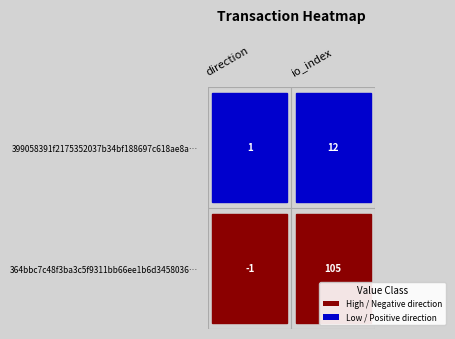

Reading left to right, extract all data points from this chart.

364bbc7c48f3ba3c5f9311bb66ee1b6d3458036: -1	105
399058391f2175352037b34bf188697c618ae8a: 1	12